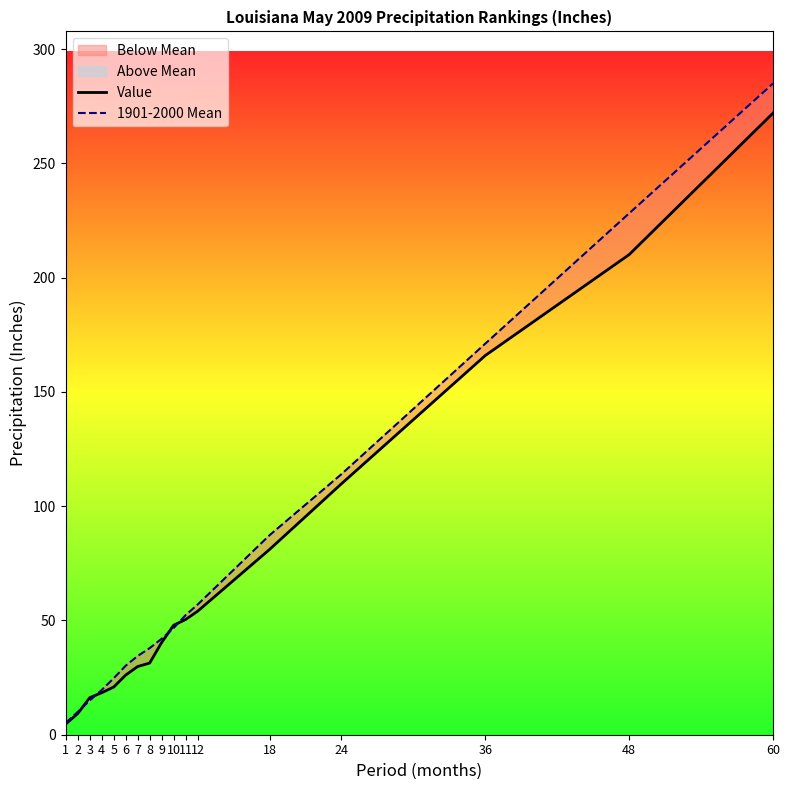

Rank the series by their maximum value, from lowest to highest.

Value, 1901-2000 Mean